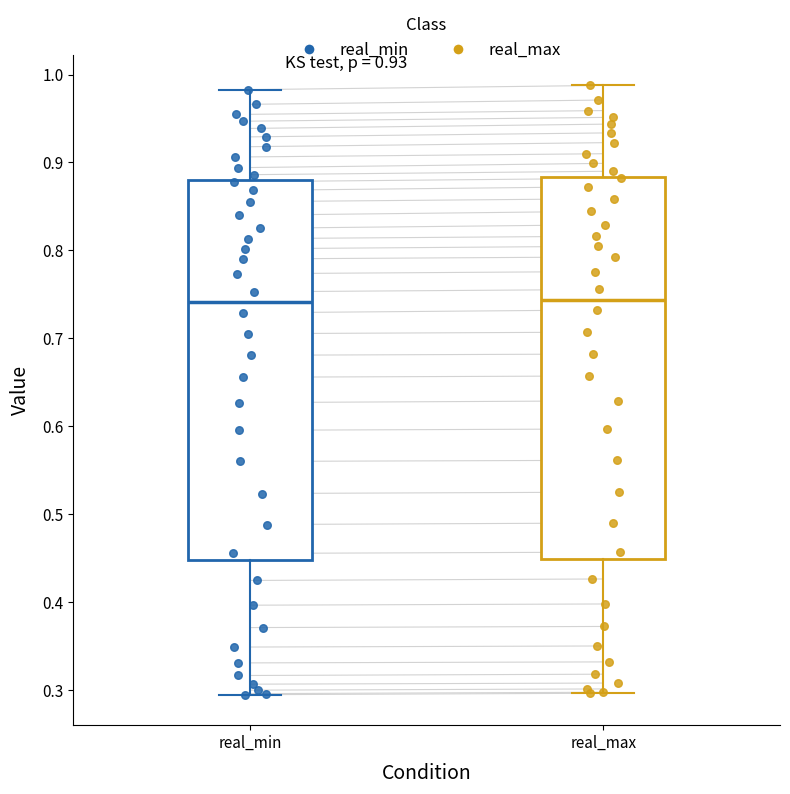

Reading left to right, read every box against the y-axis: the position of its median line, the range the box covers, and the ends of its whiskers. The values are not printed on the chart, so give them approximately, as read against the axis.

real_min: median 0.74, box 0.45 to 0.88, whiskers 0.29 to 0.98
real_max: median 0.74, box 0.45 to 0.88, whiskers 0.30 to 0.99